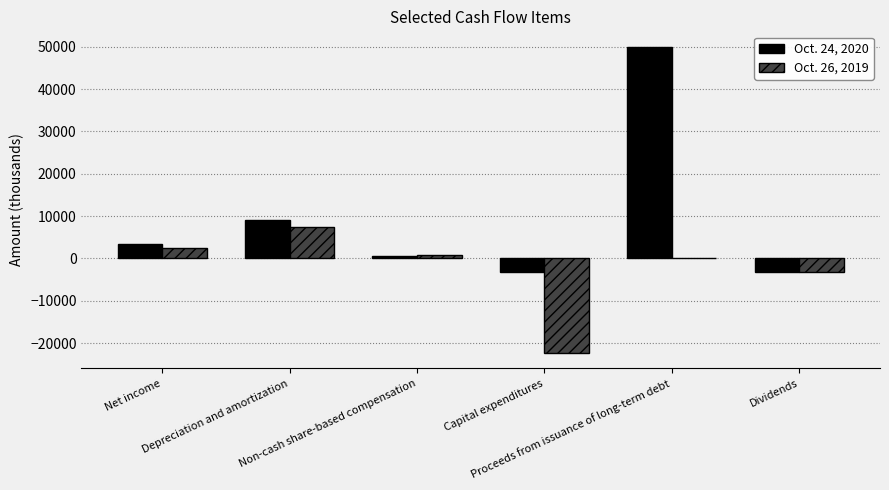

Which series has the largest total across all categories?

Oct. 24, 2020